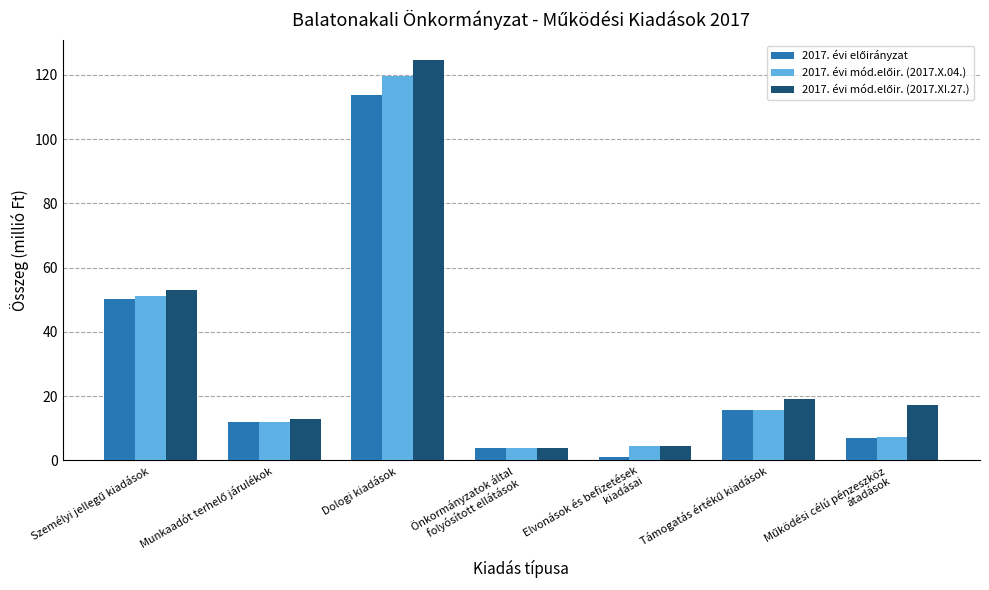

What is the total value across all series at Dologi kiadások?

357.9